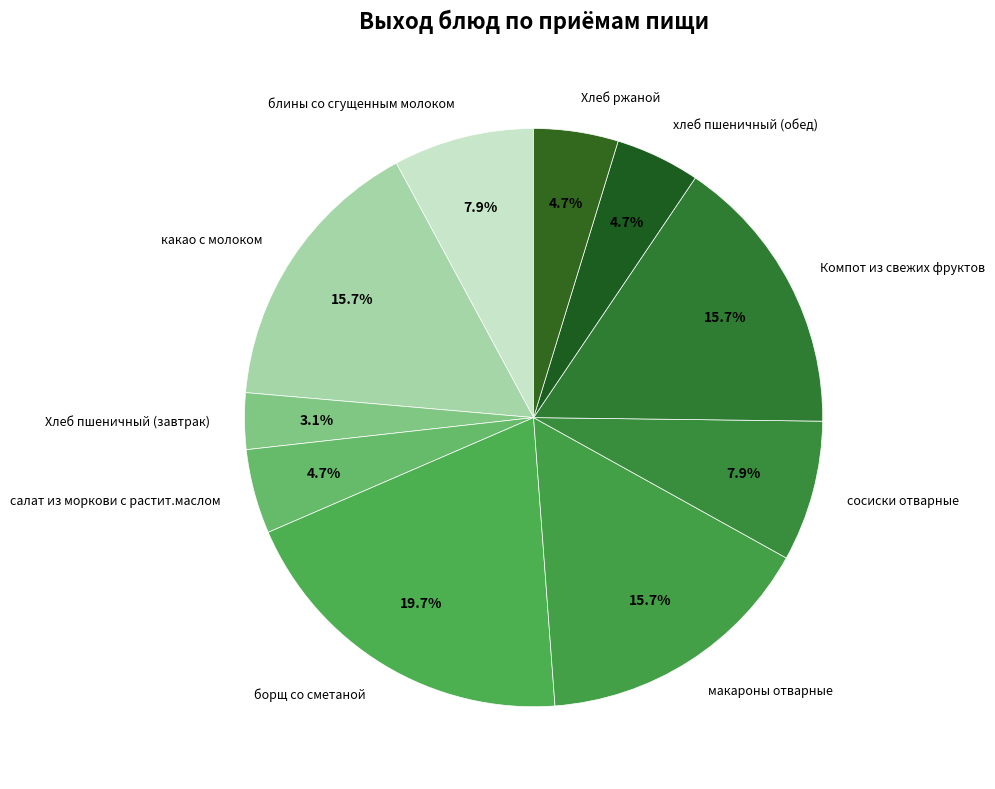

Do Компот из свежих фруктов and какао с молоком together represent more than half of the pie?

No